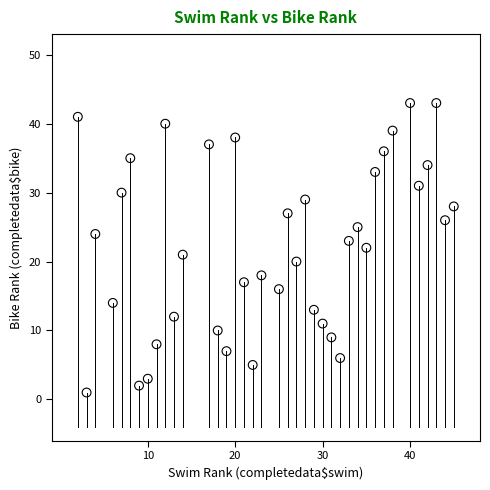

What is the range of X values (max minus min)?

43